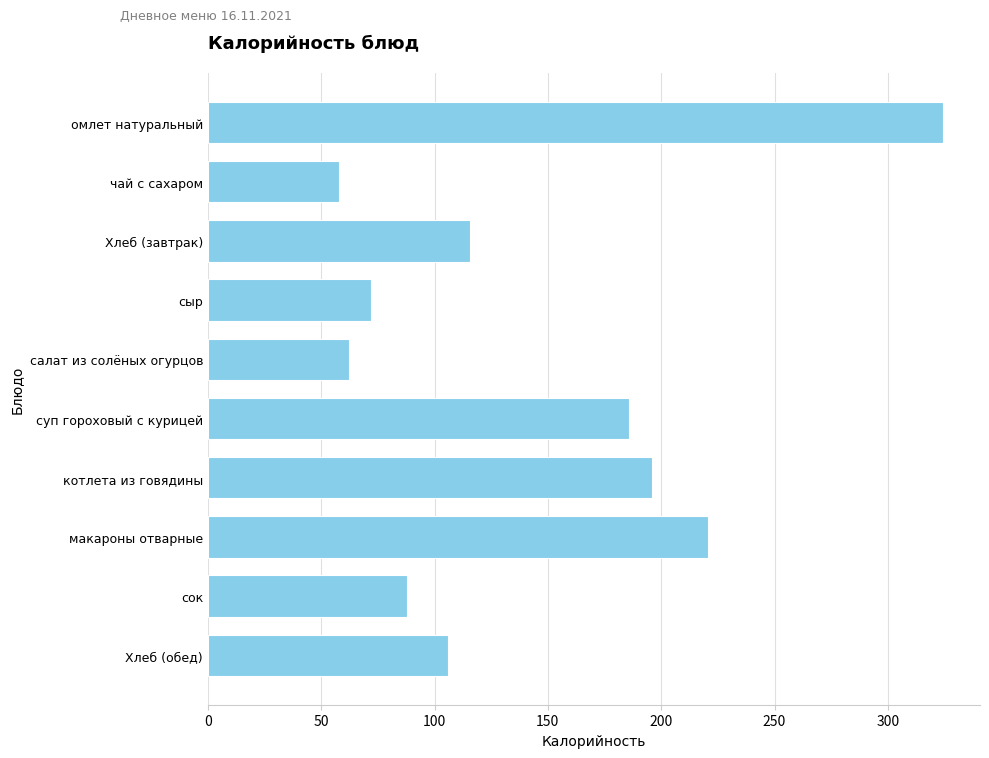

The value at сыр is 72.0. True or false?

True